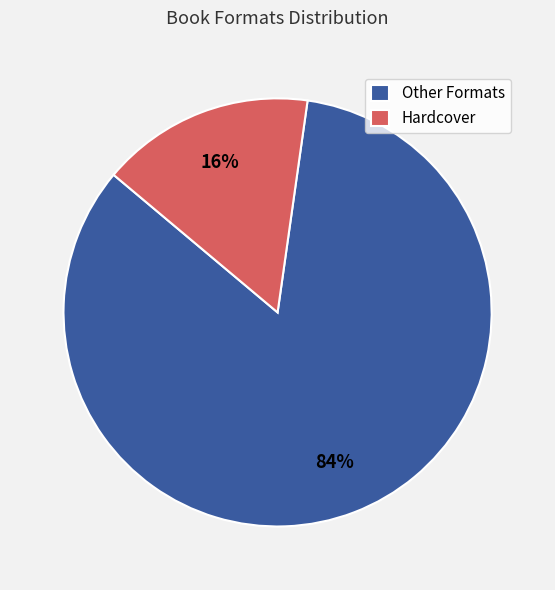

True or false: Hardcover accounts for 8% of the total.

False